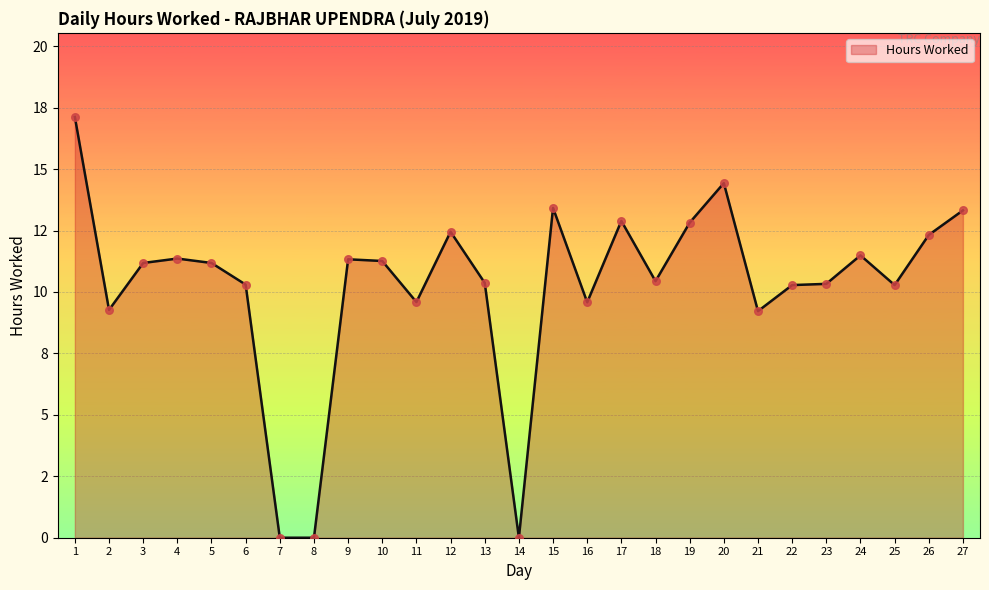

Does the chart have visible grid lines?

Yes